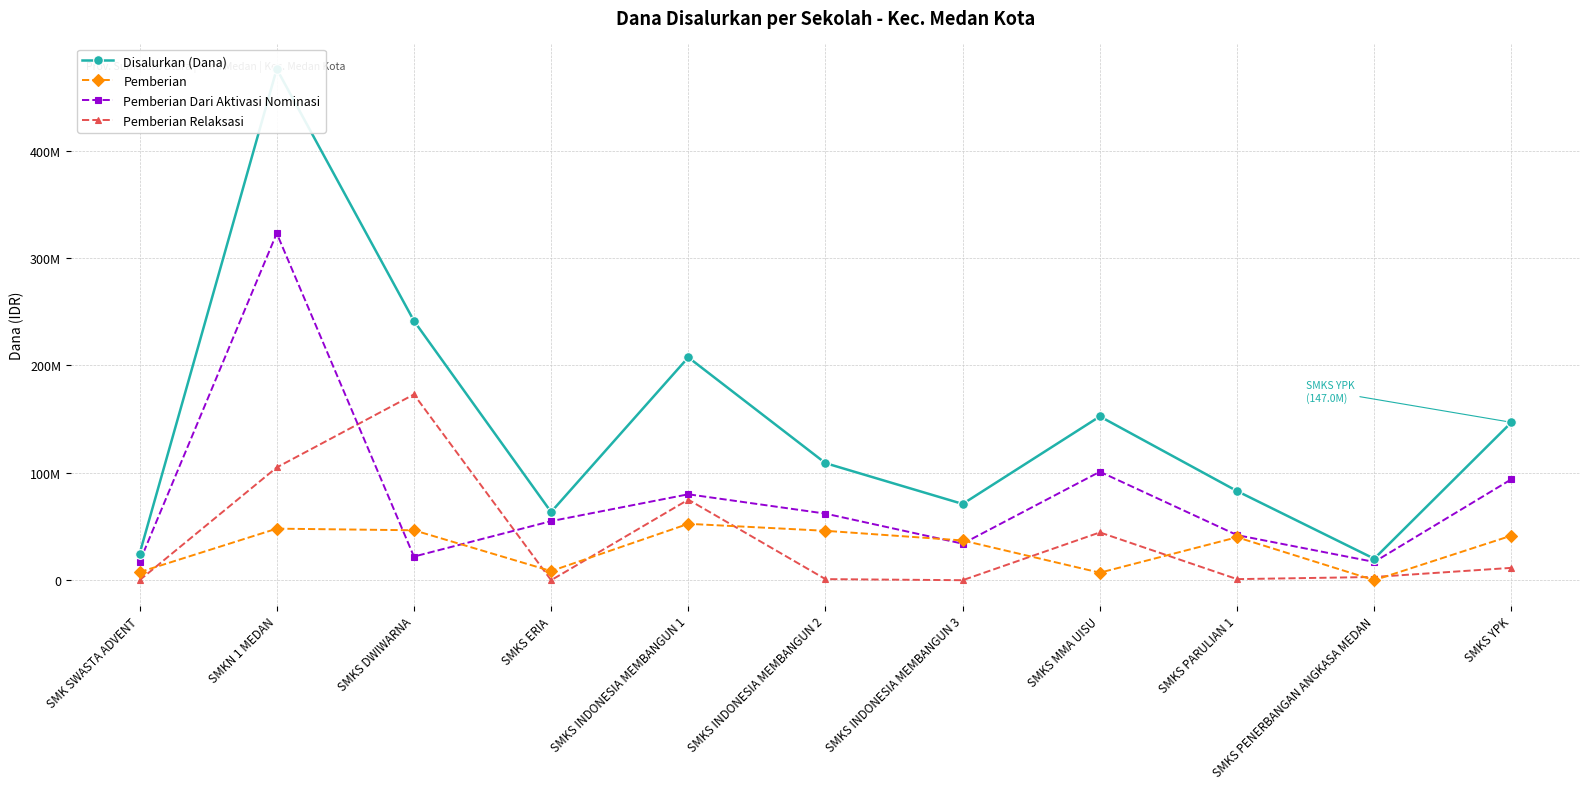

How many interior local valleys does the Pemberian Dari Aktivasi Nominasi series have?

3